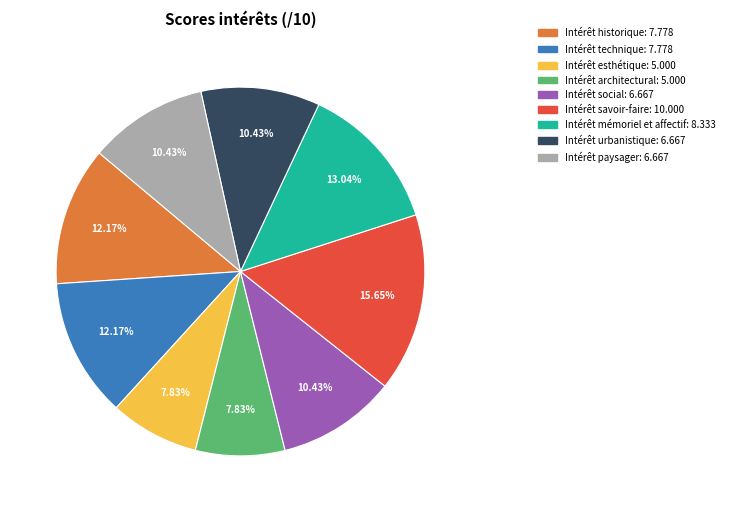

To the nearest percent, what percentage of the pie is Intérêt architectural?

8%